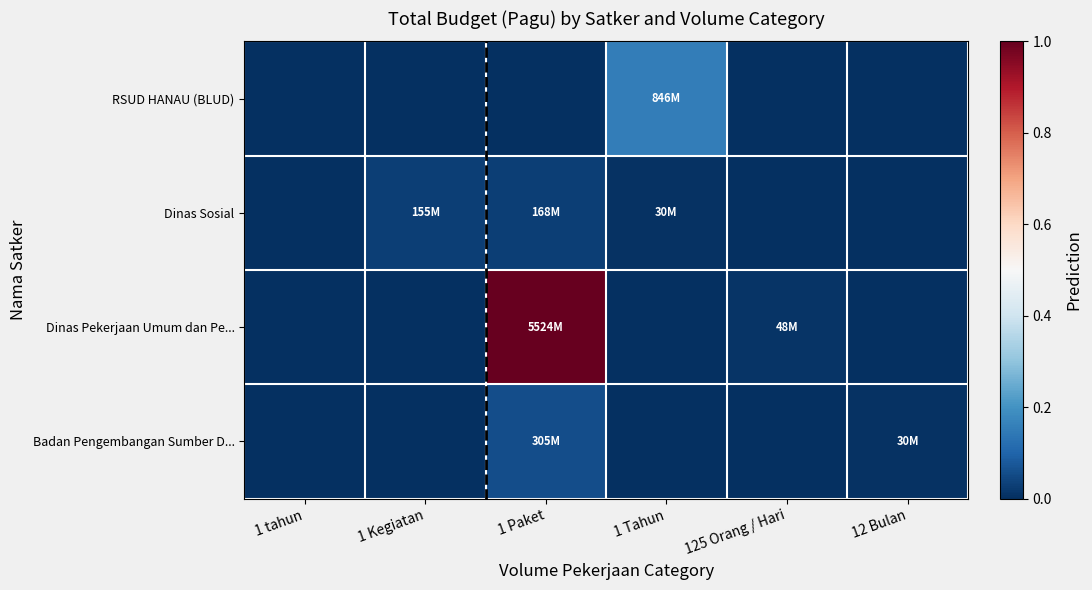

What is the greatest value displayed?

1.0